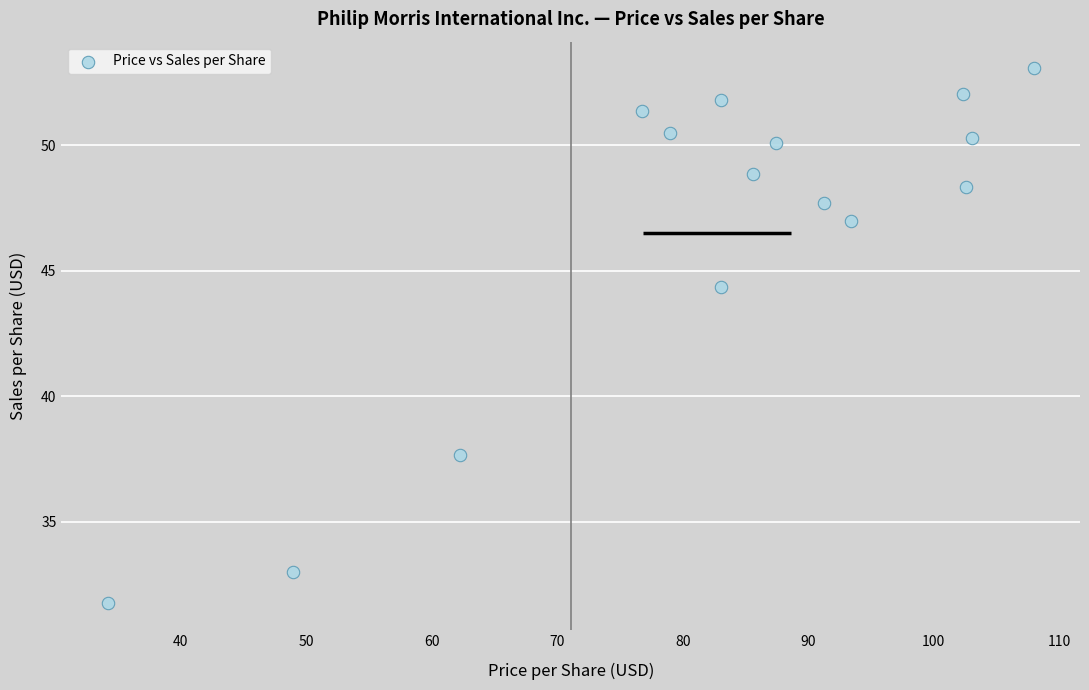

What Y value in the scatter plot is closest to 42?

44.3